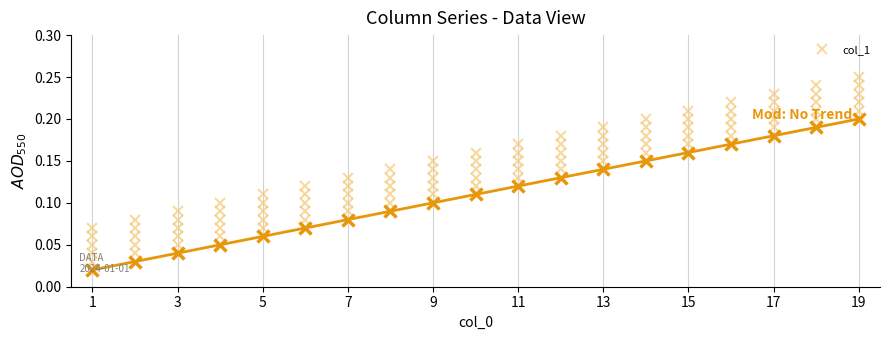

Count the number of categories in the chart.

19